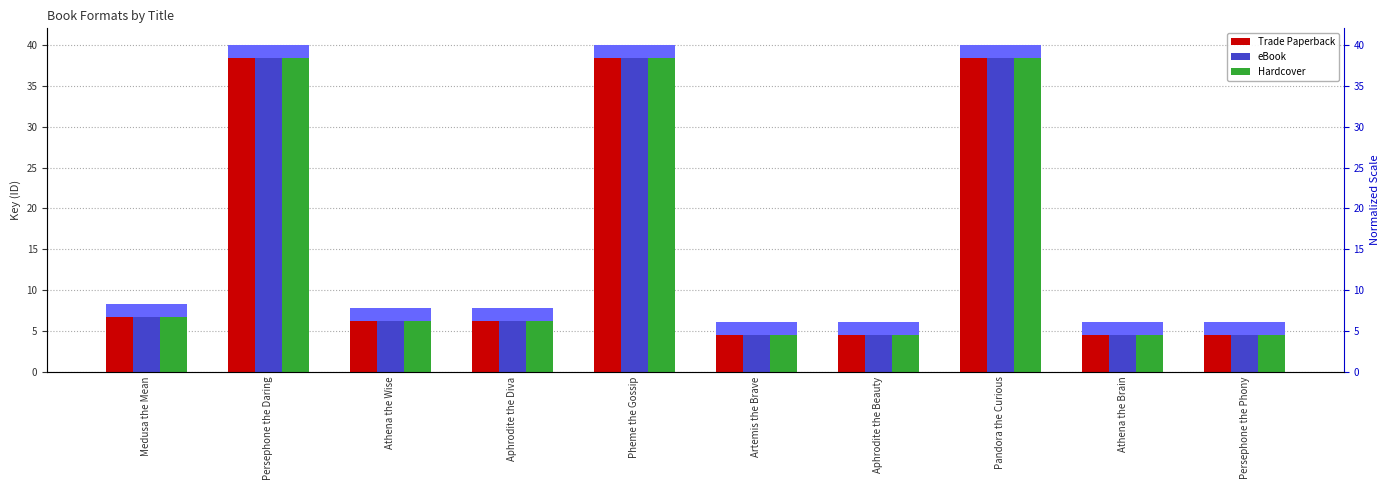

Reading right to left, extract all data points from this chart.

Trade Paperback: 6.0	6.0	40.1	6.0	6.0	40.1	7.8	7.8	40.1	8.3
eBook: 6.0	6.0	40.1	6.0	6.0	40.1	7.8	7.8	40.1	8.3
Hardcover: 6.0	6.0	40.1	6.0	6.0	40.1	7.8	7.8	40.1	8.3